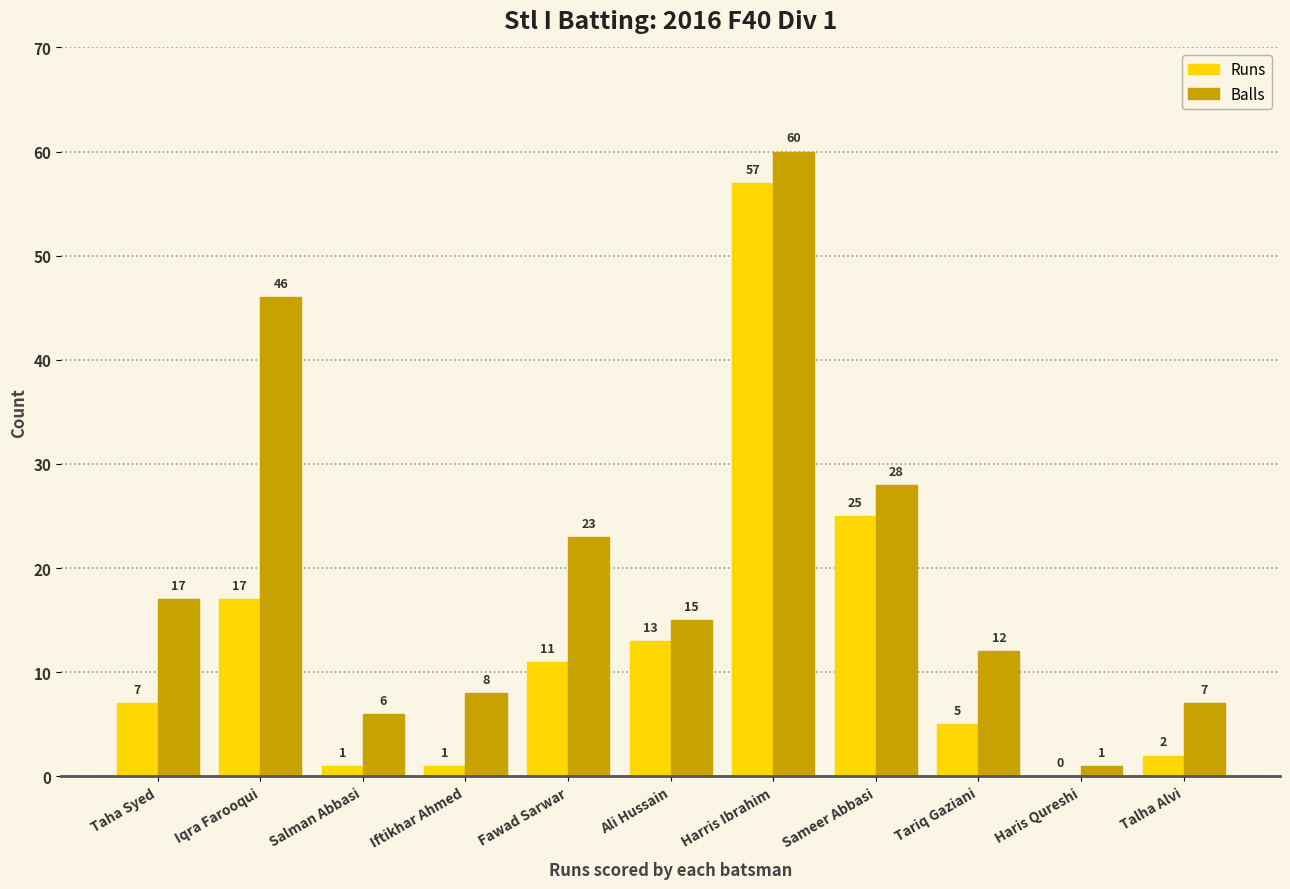

Count the number of data series in this chart.

2